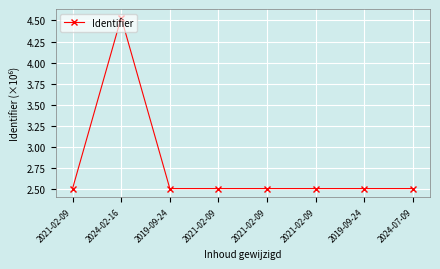

What is the label of the 5th point from the right?

2021-02-09